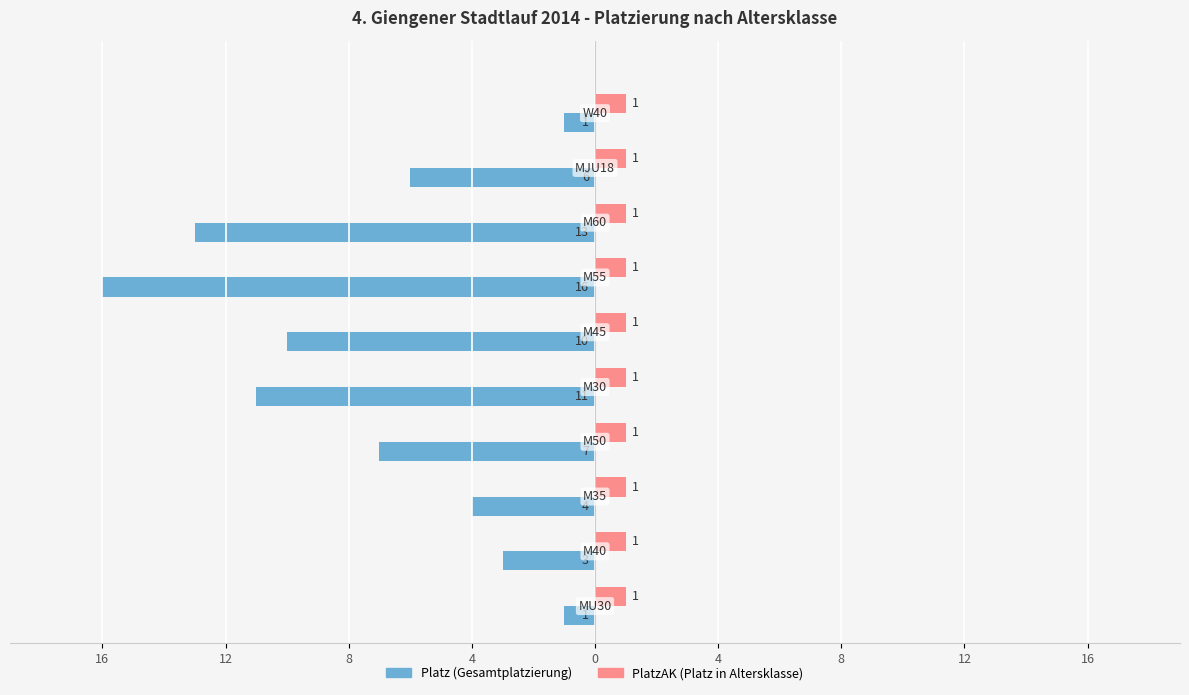

What are all the series names shown in the legend?

Platz (Gesamtplatzierung), PlatzAK (Platz in Altersklasse)